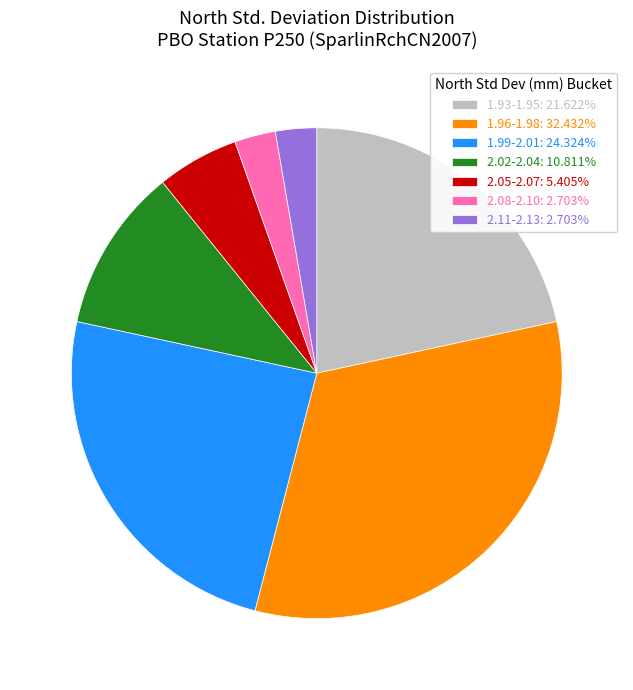

Do 2.08-2.10: 2.703% and 1.96-1.98: 32.432% together represent more than half of the pie?

No